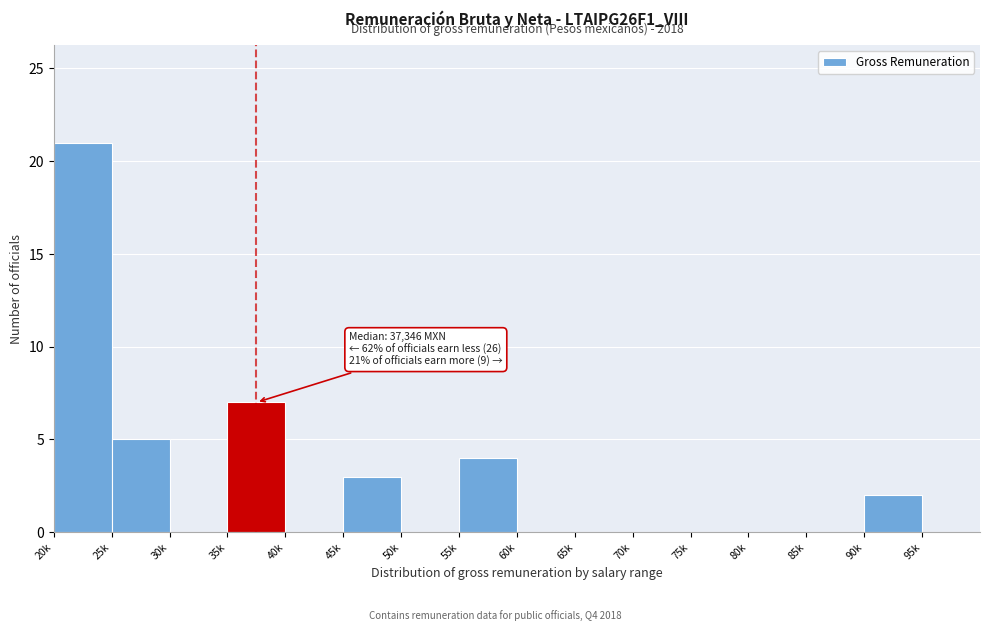

Reading right to left, what are all the values shown in this chart?

95k=0	90k=2	85k=0	80k=0	75k=0	70k=0	65k=0	60k=0	55k=4	50k=0	45k=3	40k=0	35k=7	30k=0	25k=5	20k=21